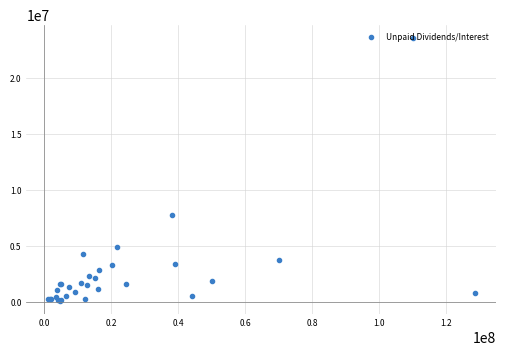

What is the greatest value displayed?

23604166.7